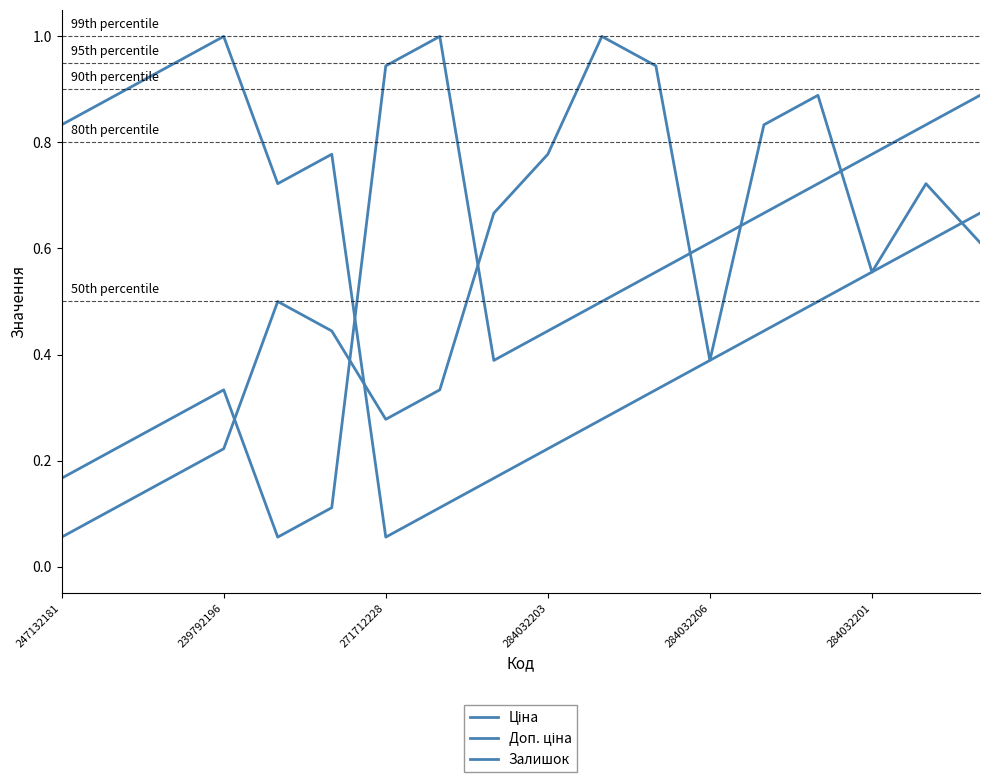

Reading left to right, extract all data points from this chart.

Ціна: 0.2	0.2	0.3	0.3	0.1	0.1	0.9	1.0	0.4	0.4	0.5	0.6	0.6	0.7	0.7	0.8	0.8	0.9
Доп. ціна: 0.8	0.9	0.9	1.0	0.7	0.8	0.1	0.1	0.2	0.2	0.3	0.3	0.4	0.4	0.5	0.6	0.6	0.7
Залишок: 0.1	0.1	0.2	0.2	0.5	0.4	0.3	0.3	0.7	0.8	1.0	0.9	0.4	0.8	0.9	0.6	0.7	0.6